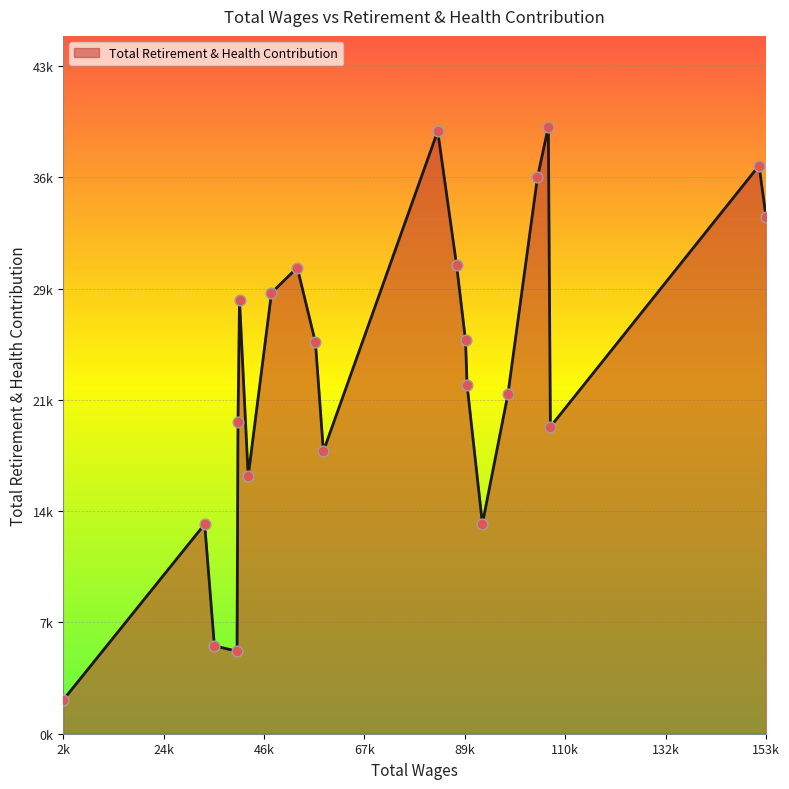

Is this an area chart (filled region under the line)?

Yes